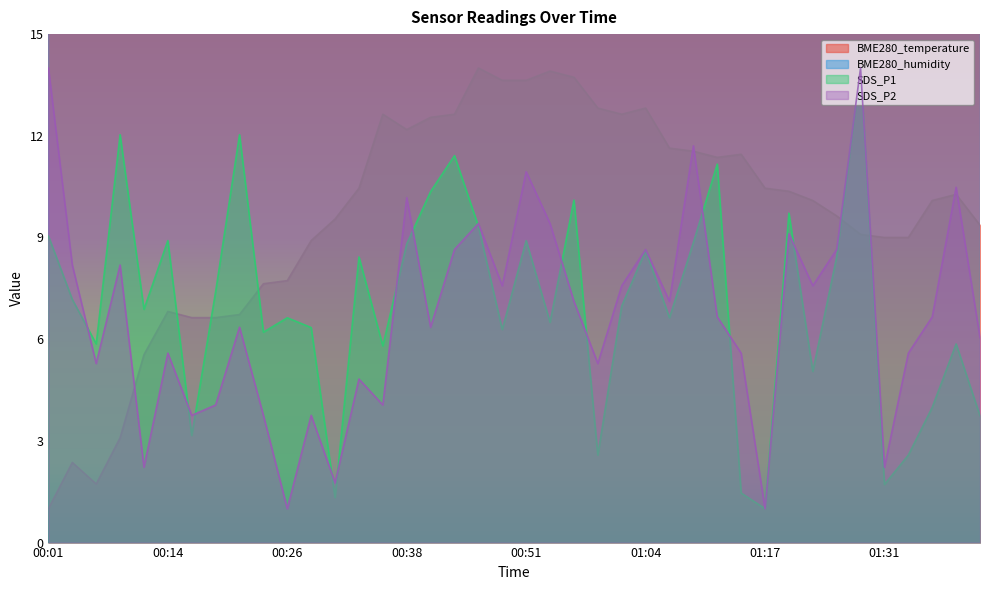

Is it true that BME280_temperature equals 23.9 at 00:54?

False